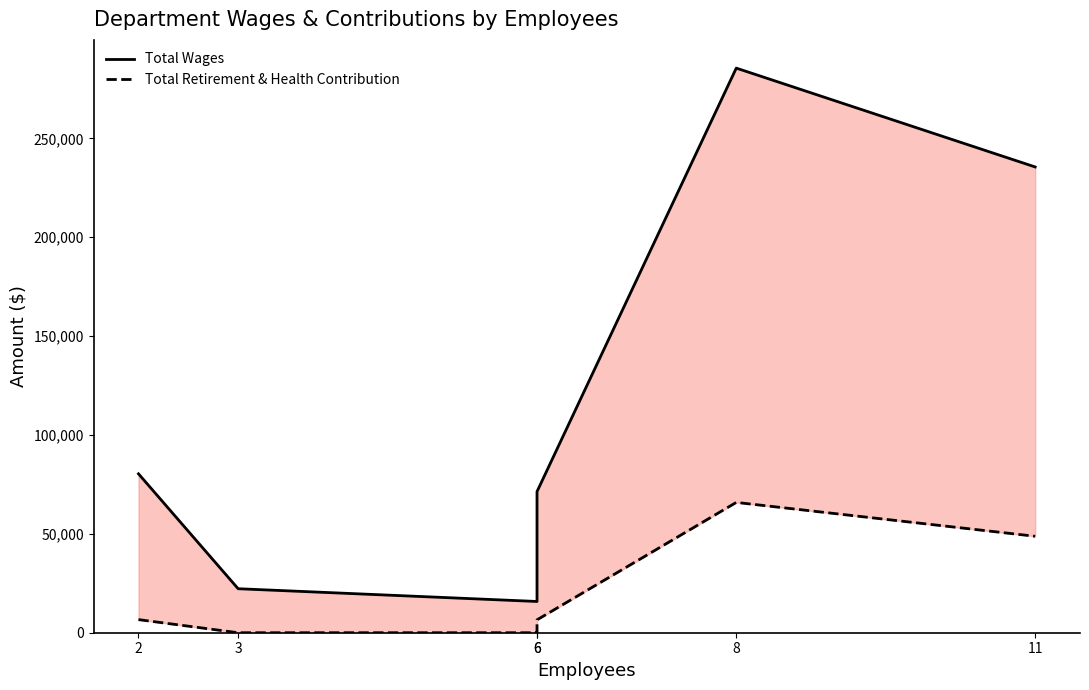

How many lines are shown in the chart?

2